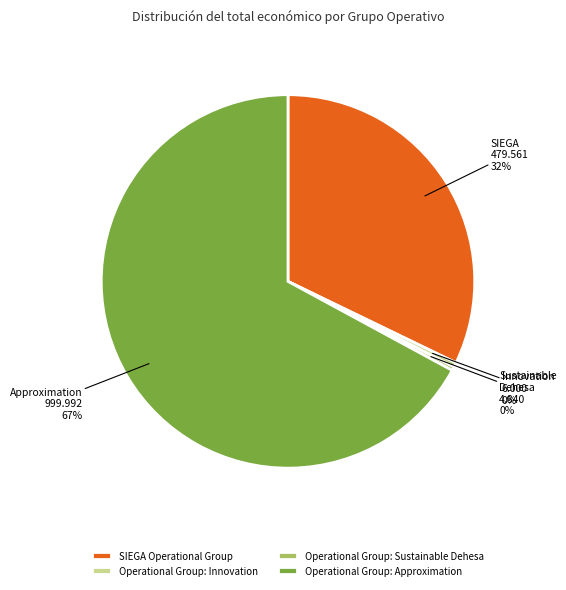

Which slice is the largest?

Operational Group: Approximation